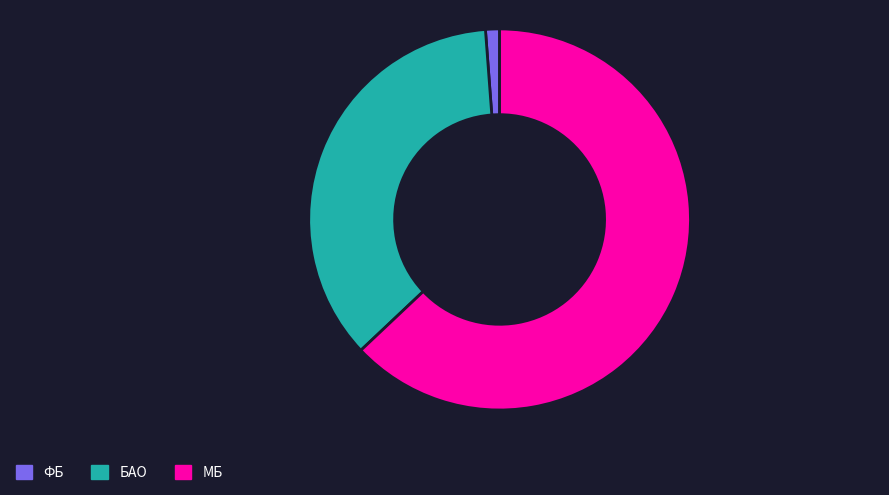

Is there any slice that represents more than half of the pie?

Yes